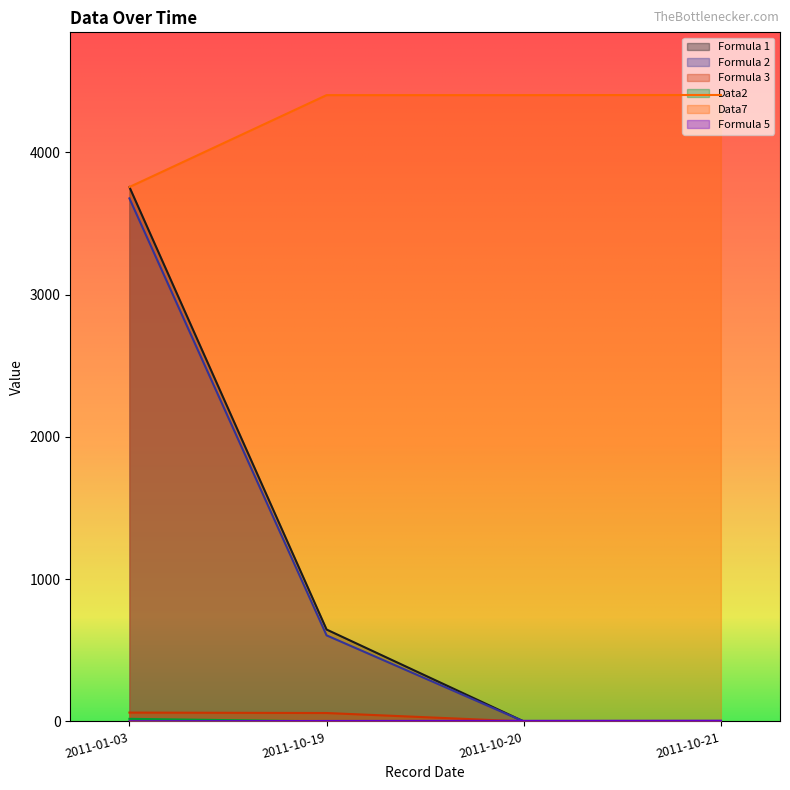

Which series has the largest total across all categories?

Data7